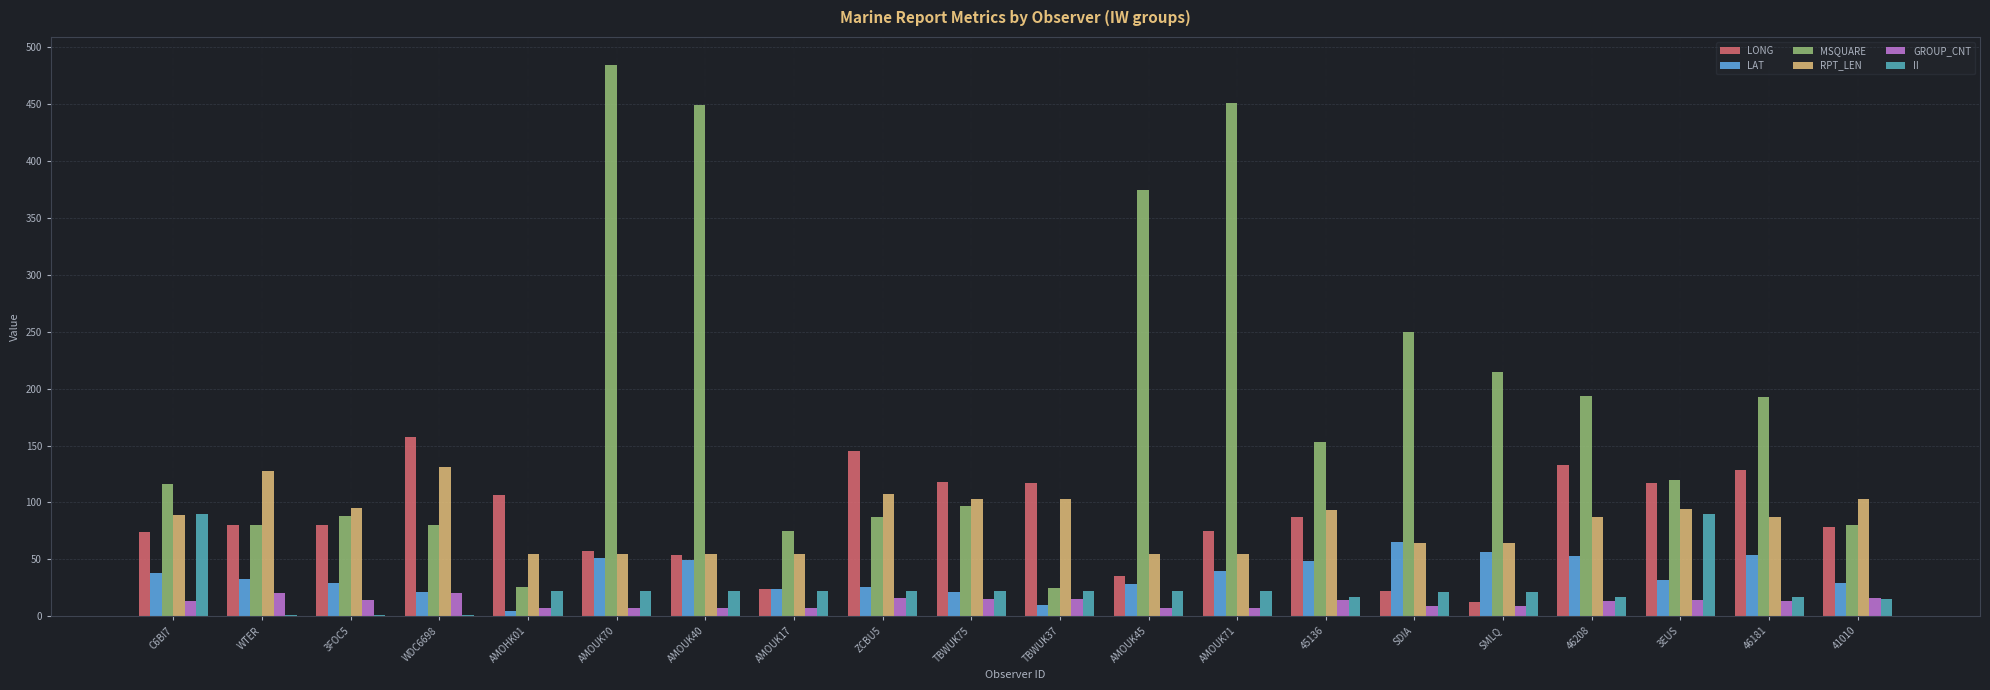

How many series are shown in this chart?

6